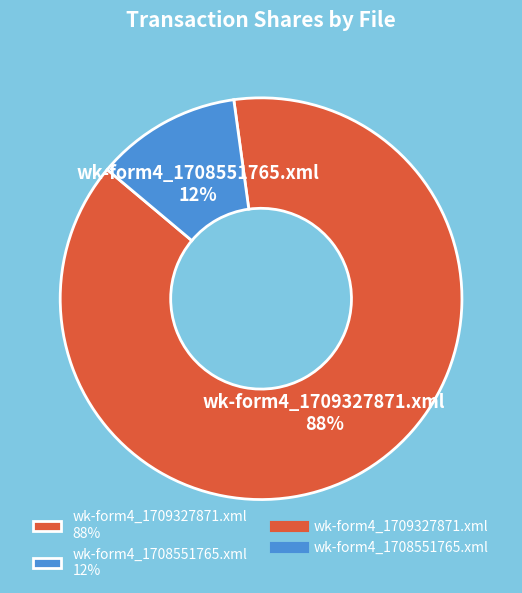

Which has a higher value, wk-form4_1708551765.xml 12% or wk-form4_1709327871.xml 88%?

wk-form4_1709327871.xml 88%